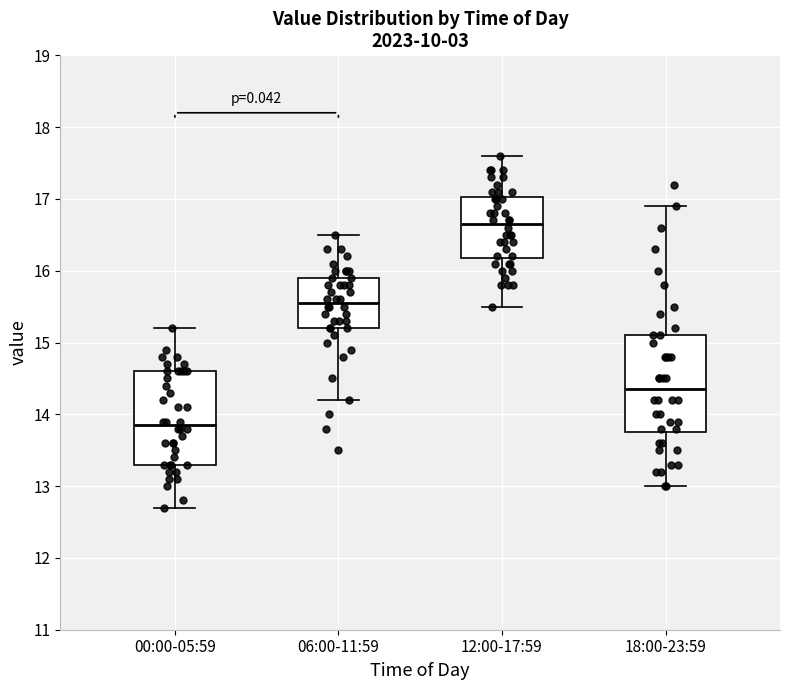

Reading left to right, read every box against the y-axis: the position of its median line, the range the box covers, and the ends of its whiskers. The values are not printed on the chart, so give them approximately, as read against the axis.

00:00-05:59: median 13.9, box 13.3 to 14.6, whiskers 12.7 to 15.2
06:00-11:59: median 15.6, box 15.2 to 15.9, whiskers 14.2 to 16.5
12:00-17:59: median 16.7, box 16.2 to 17.0, whiskers 15.5 to 17.6
18:00-23:59: median 14.4, box 13.8 to 15.1, whiskers 13.0 to 16.9